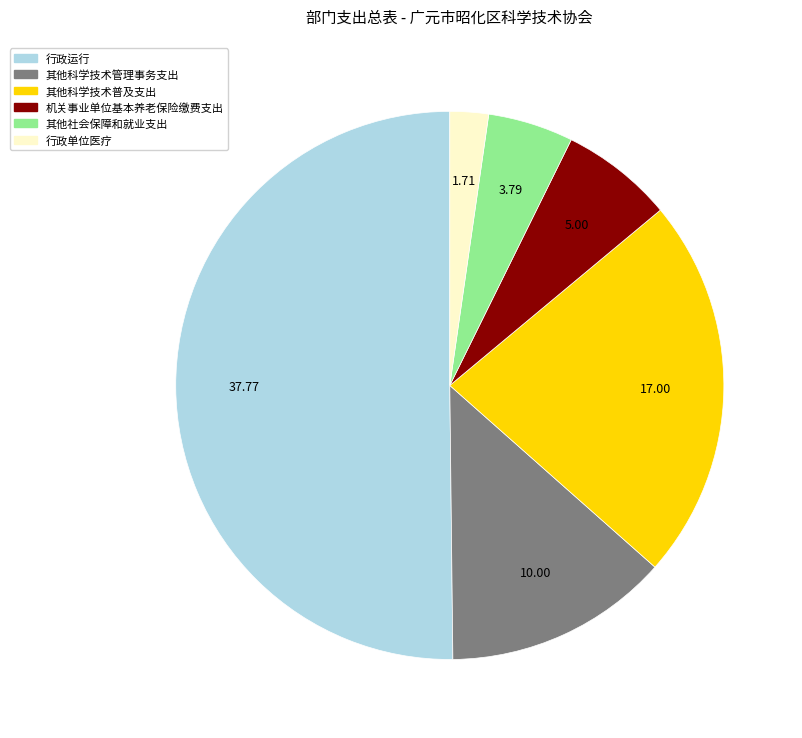

Which category accounts for the majority?

行政运行